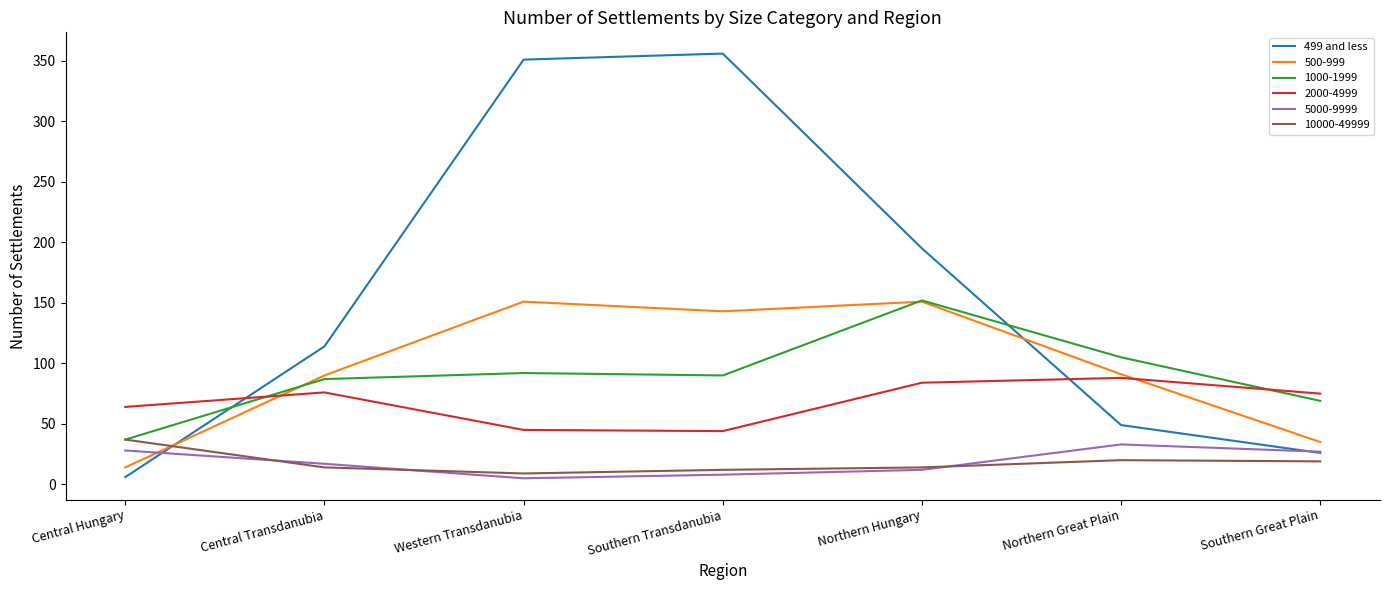

True or false: 10000-49999 has a value of 9 at Western Transdanubia.

True